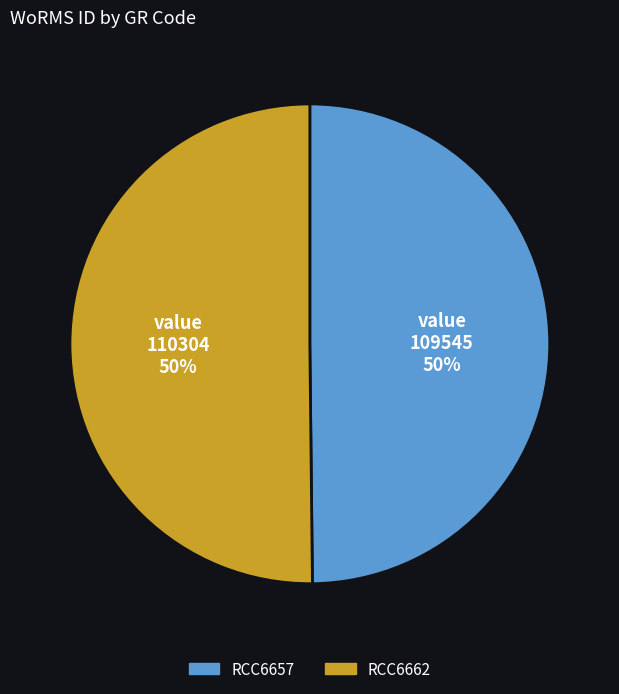

To the nearest percent, what portion does RCC6662 represent?

50%